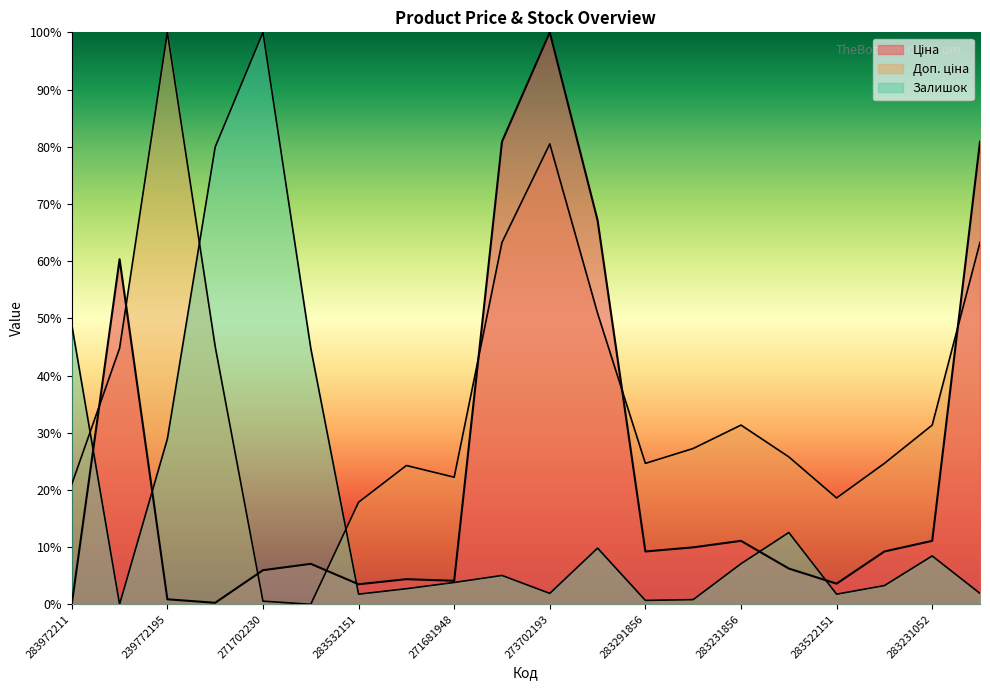

Between 283261651 and 283522151, which is larger?

283261651